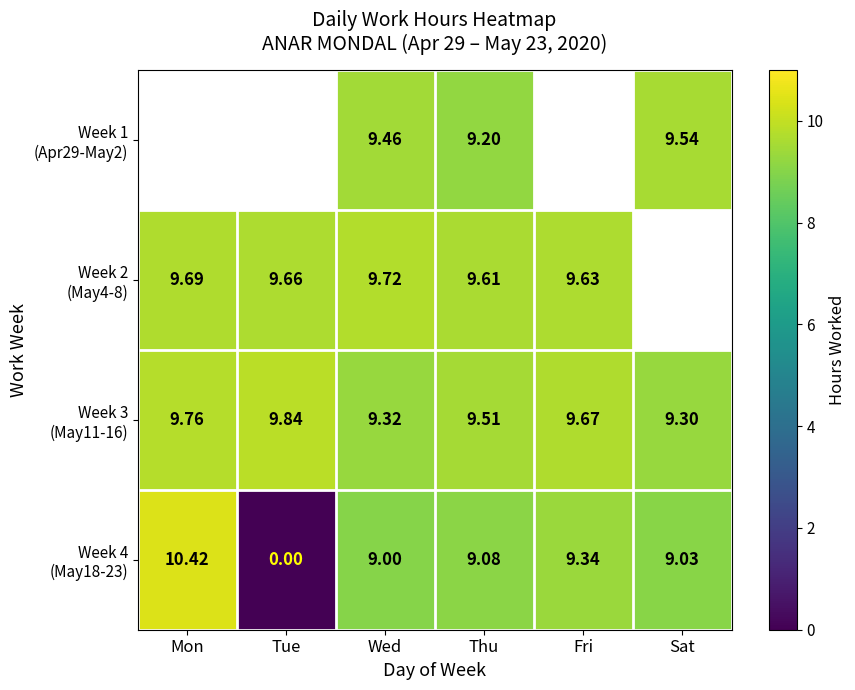

Is it true that Week 1 (Apr29-May2) equals 9.5 at Wed?

True